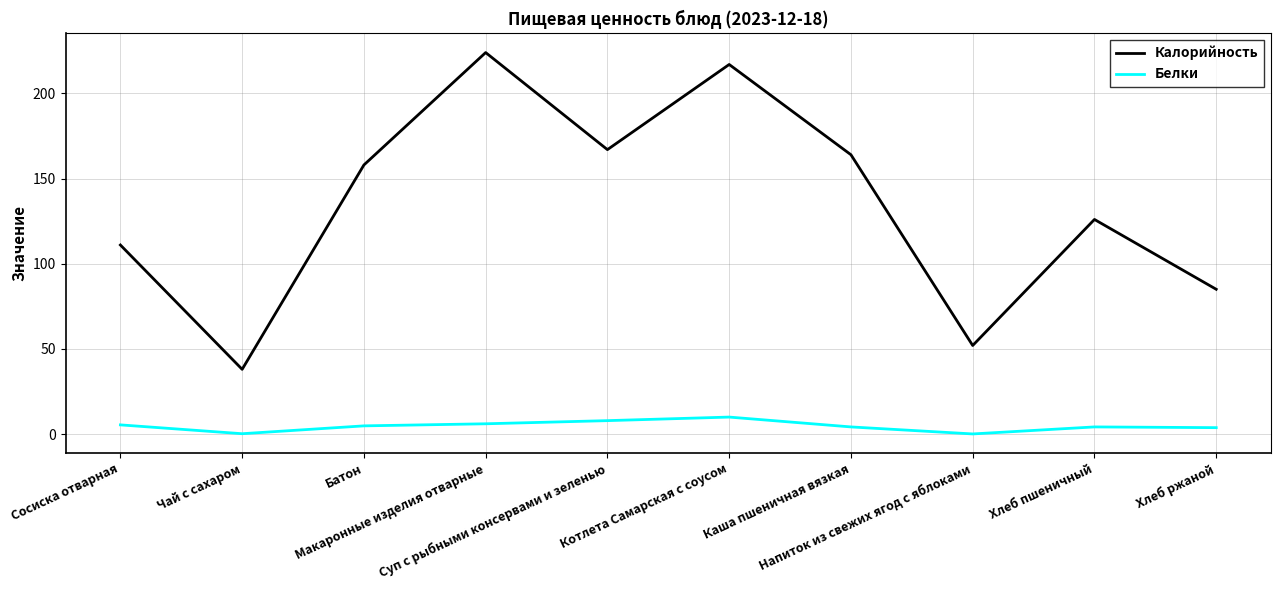

Which series has the largest total across all categories?

Калорийность